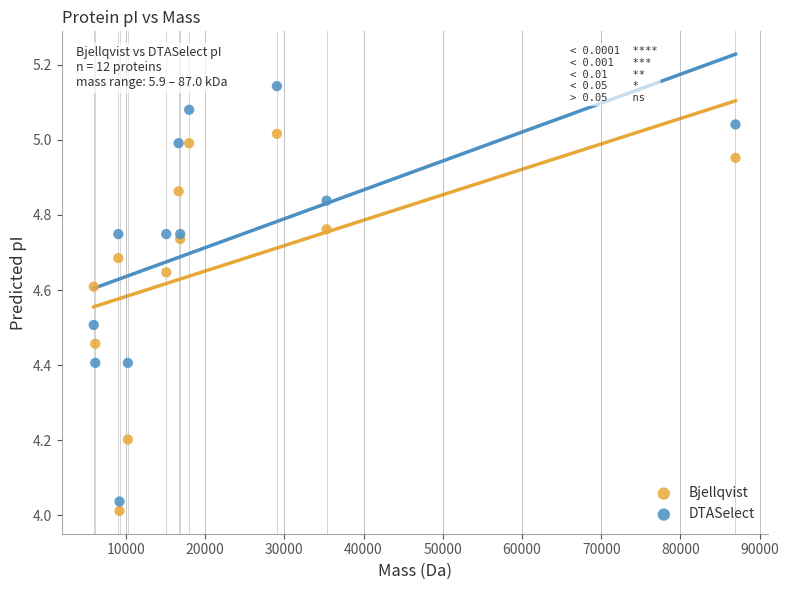

Which series has the largest Y range (max minus min)?

DTASelect